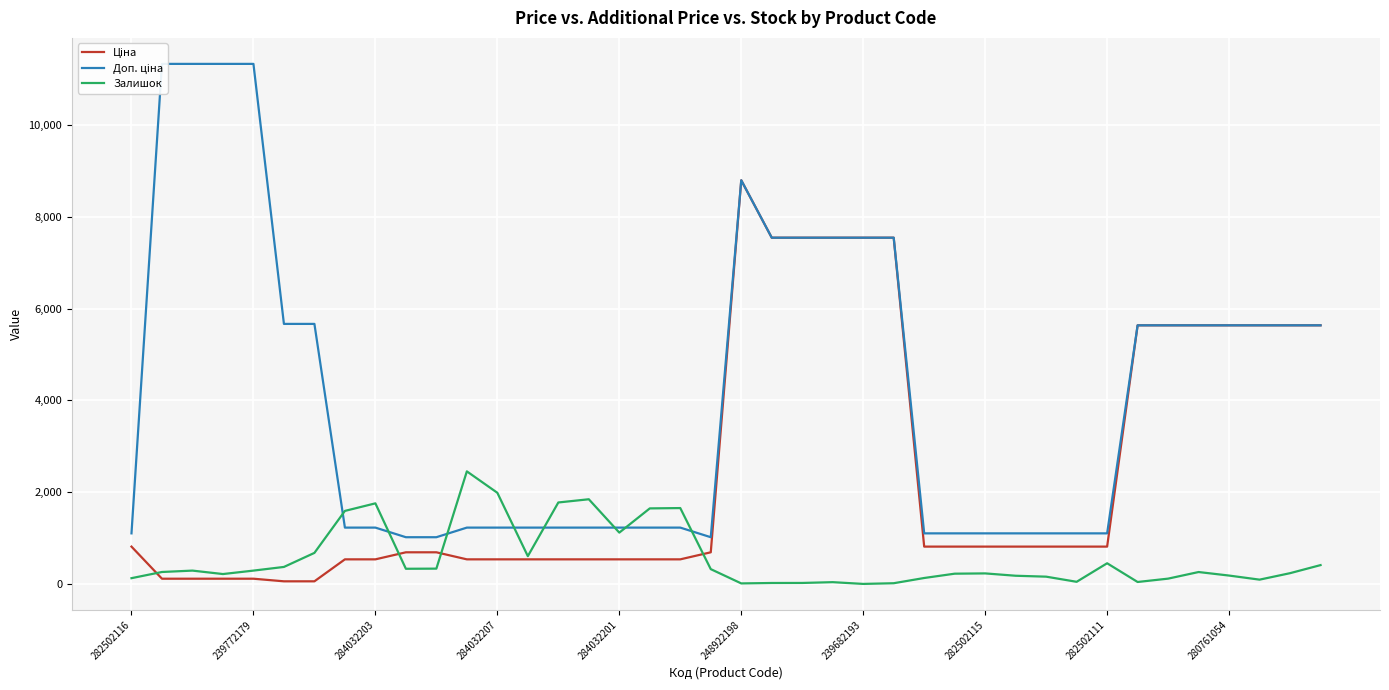

How many interior local peaks does the Ціна series have?

1